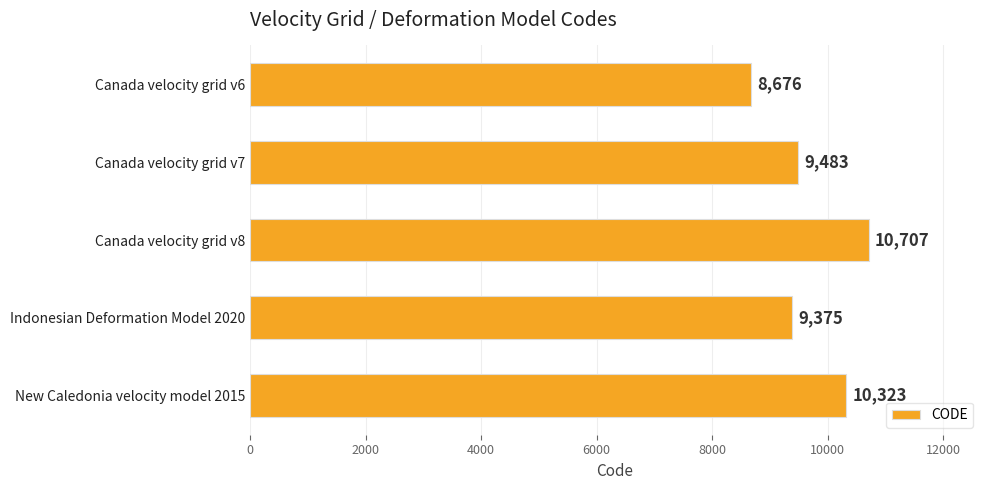

Are the bars horizontal?

Yes